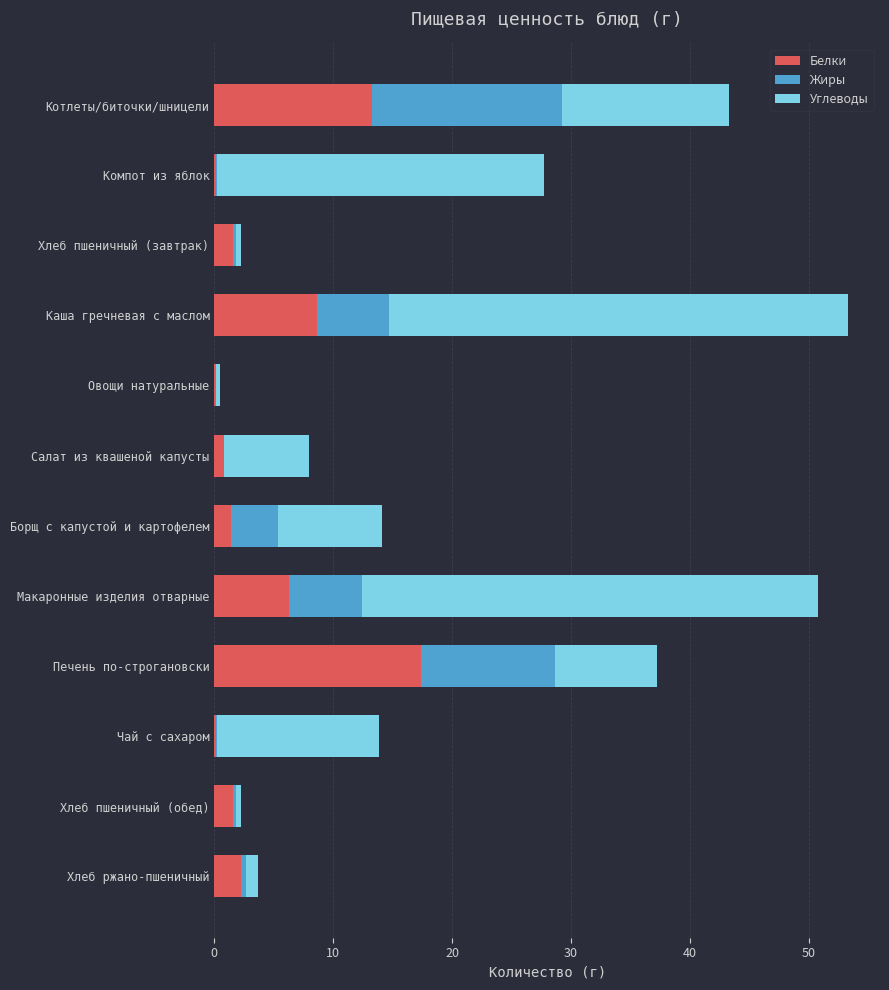

What are all the series names shown in the legend?

Белки, Жиры, Углеводы